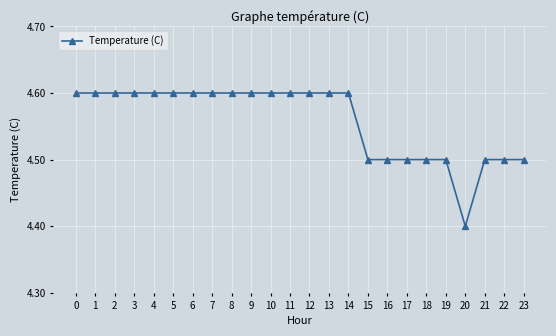

Where is the data nearest to the value 4?

20